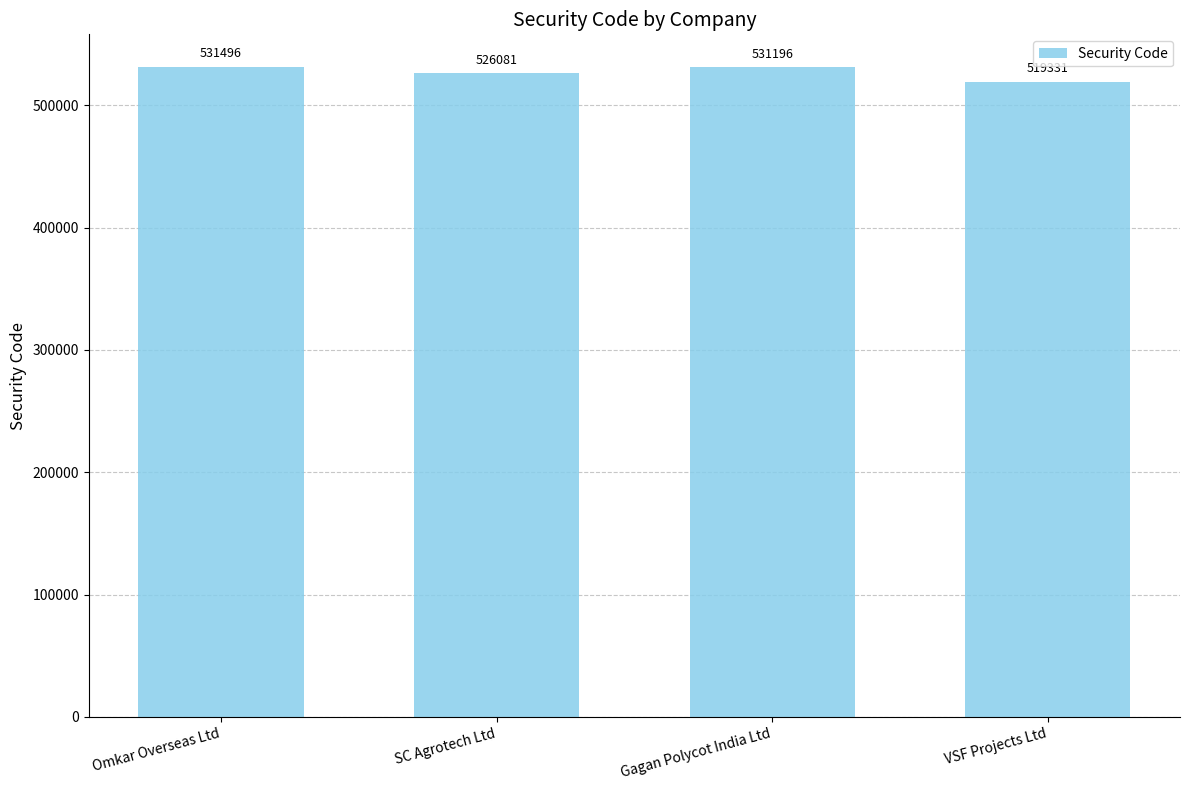

List the labels in order of value, smallest first.

VSF Projects Ltd, SC Agrotech Ltd, Gagan Polycot India Ltd, Omkar Overseas Ltd